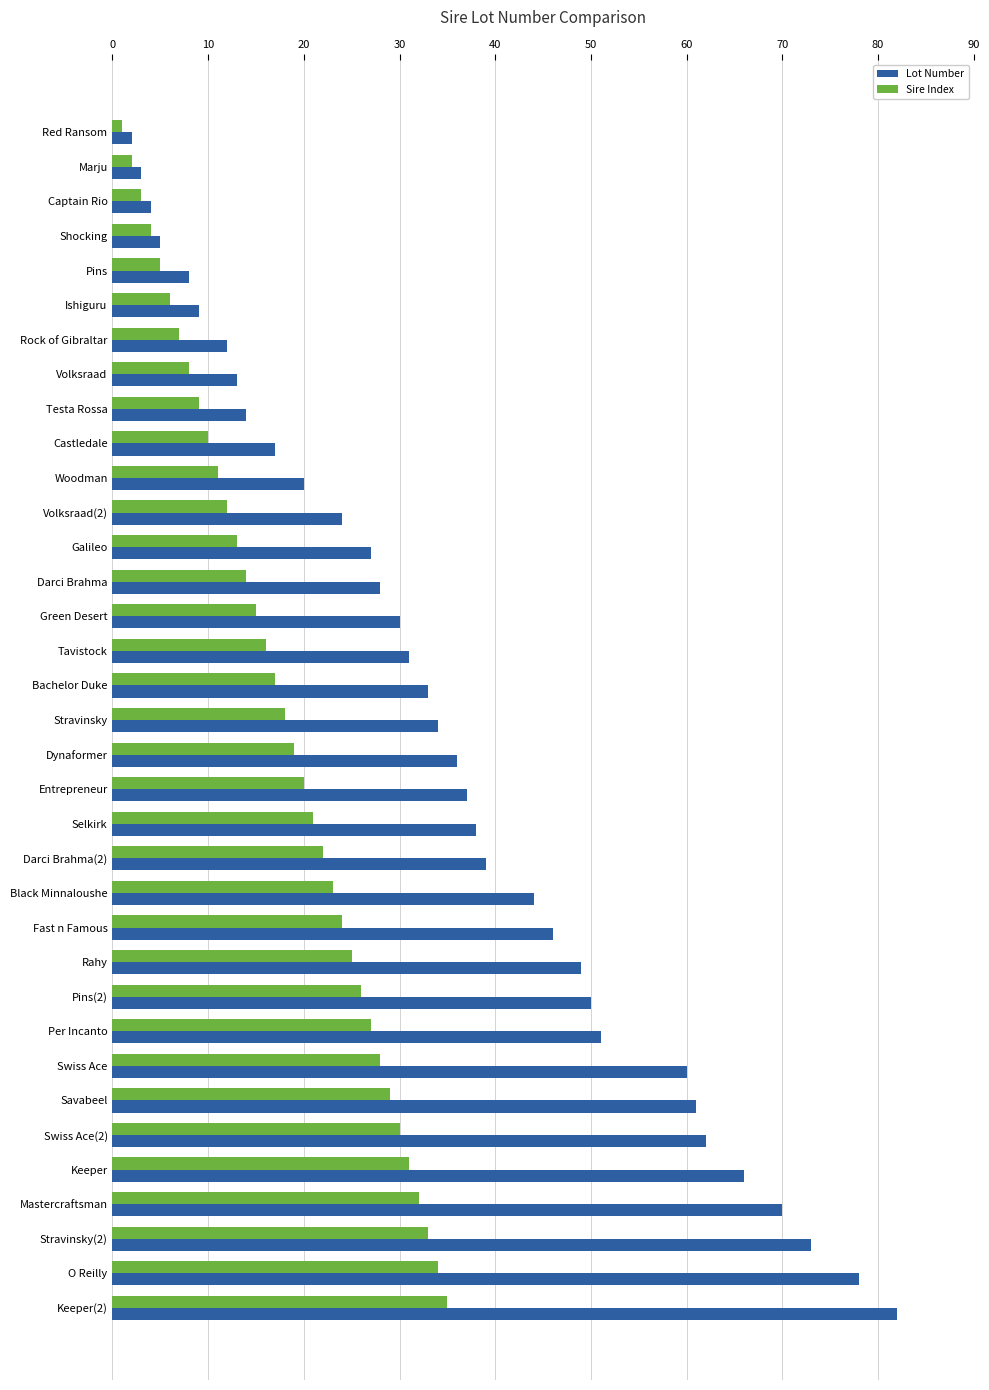

What are all the series names shown in the legend?

Lot Number, Sire Index